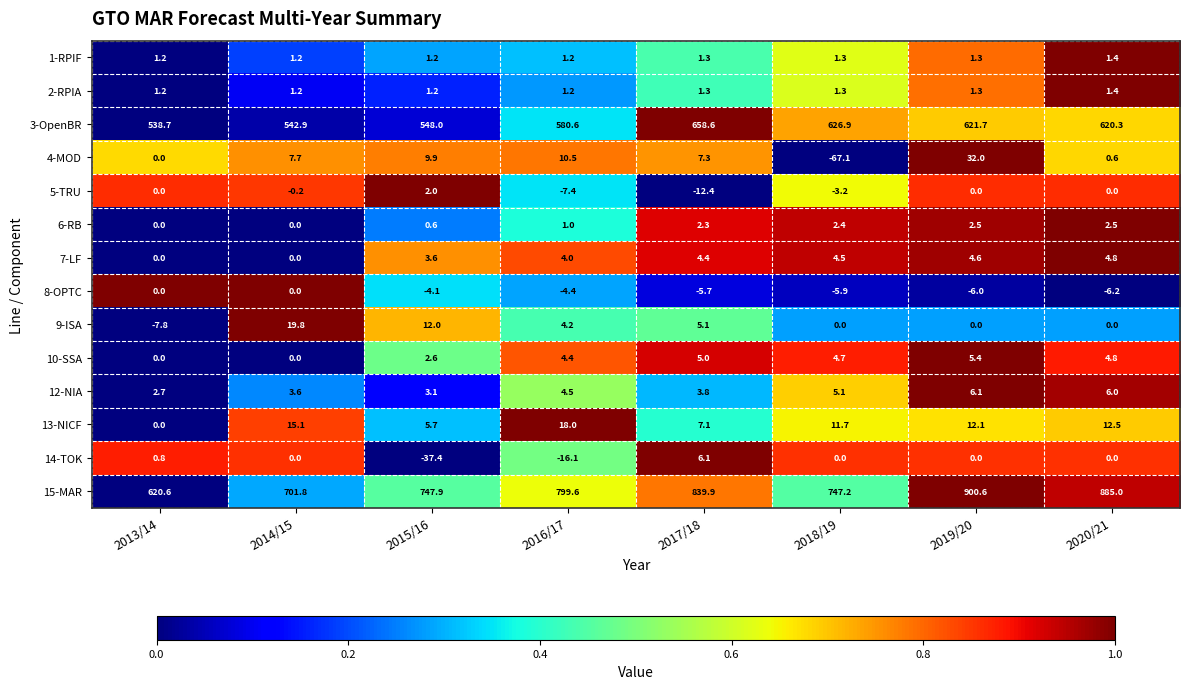

What is the sum of the 10-SSA values at 2018/19 and 2014/15?

4.7